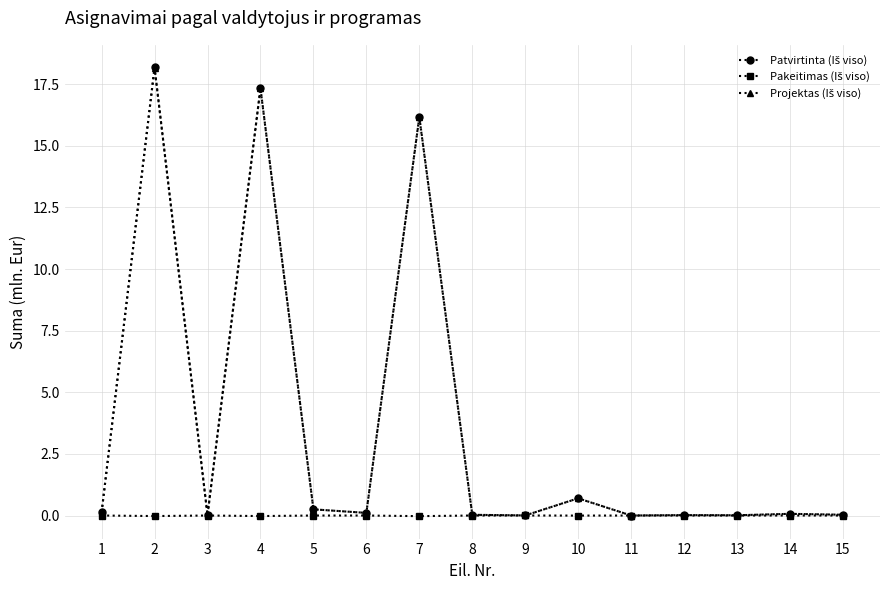

At how many categories does at least one series exceed 9?

3